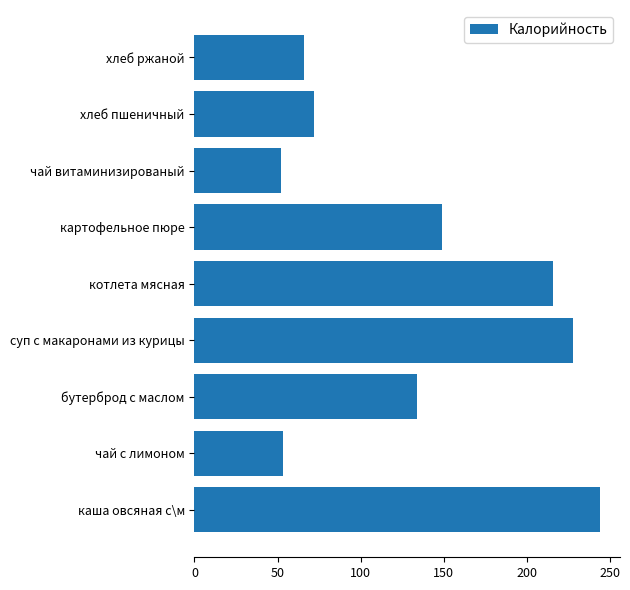

Which category has the highest value across all series?

каша овсяная с\м